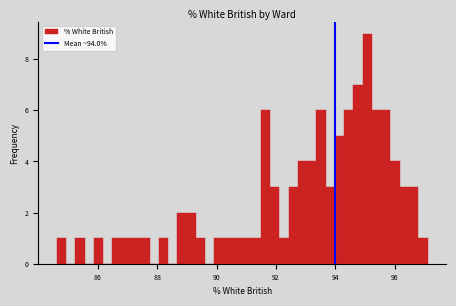

Read against the x-axis, roughly where is the centre of the tallest bar?

95.0